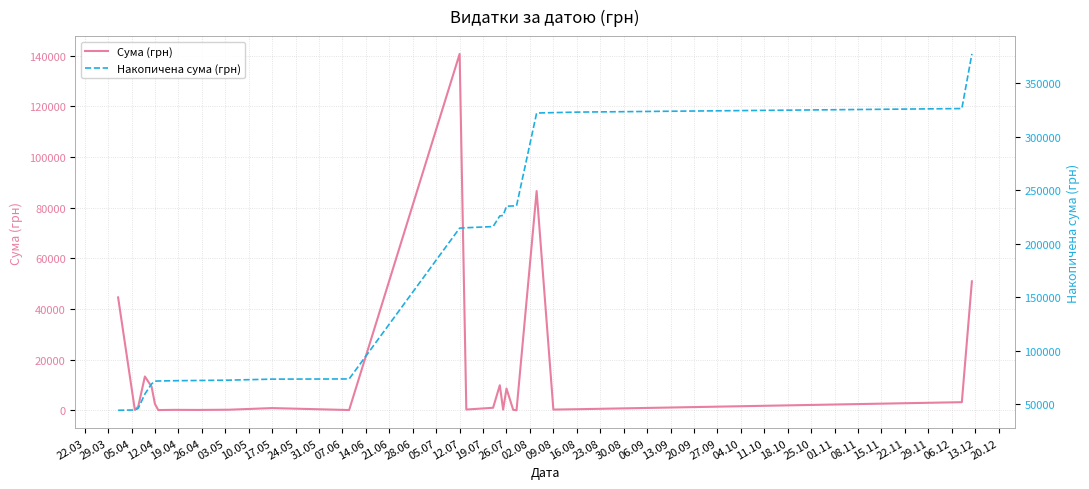

Which series changed the most between 17.05 and 12.07?

Накопичена сума (грн)